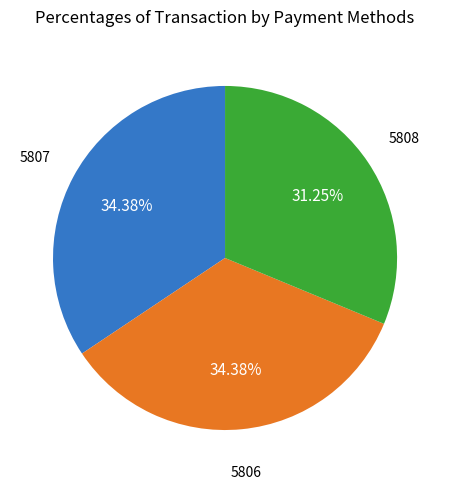

Is there any slice that represents more than half of the pie?

No